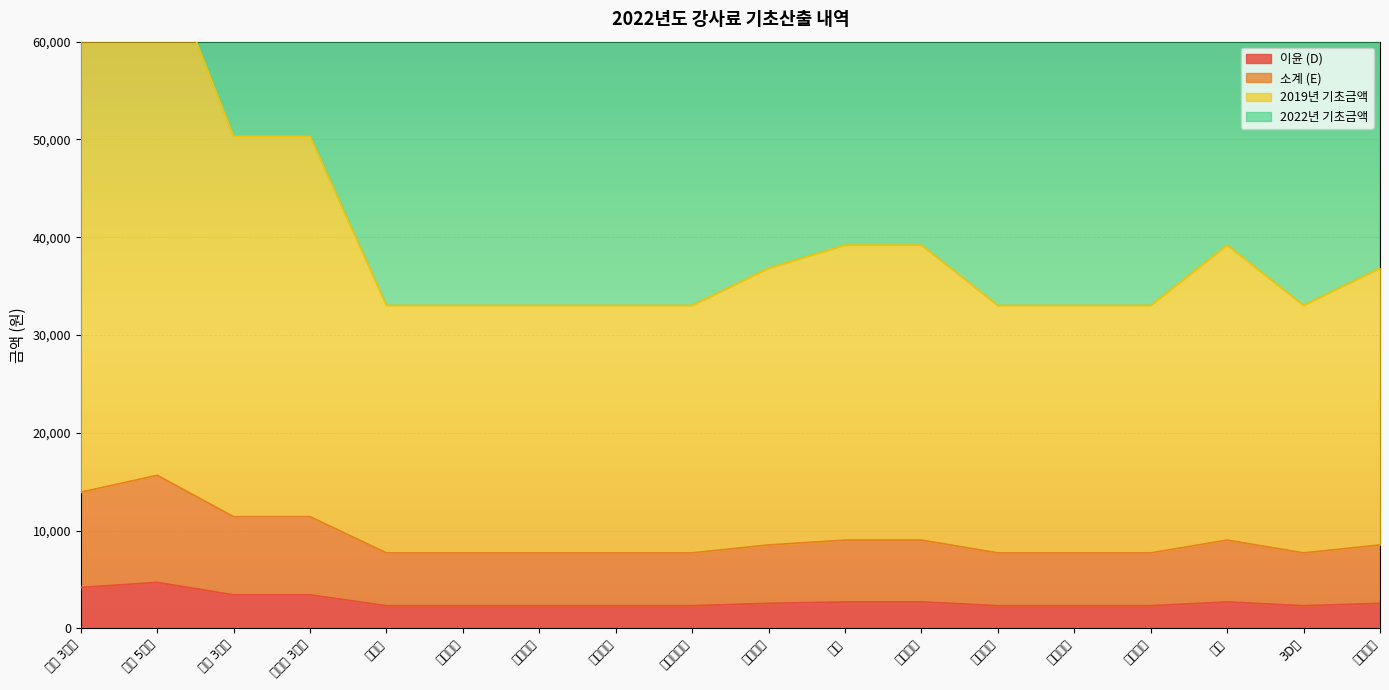

True or false: 2019년 기초금액 and 2022년 기초금액 cross at least once.

False